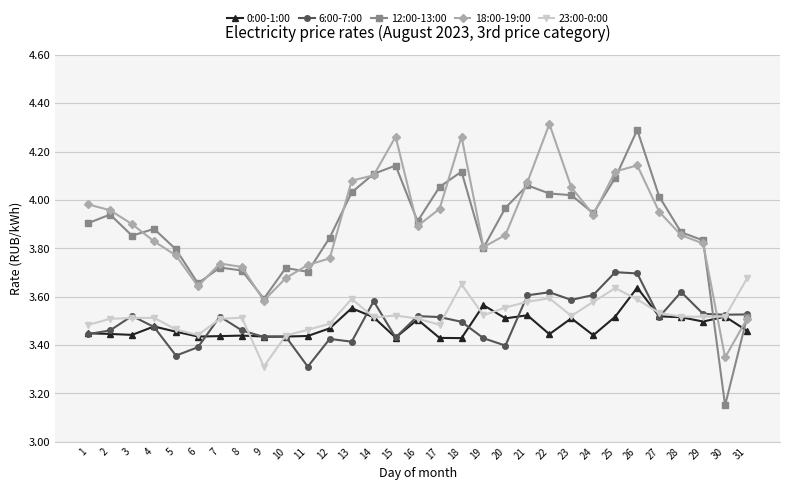

At which category does the chart reach its minimum across all series?

30